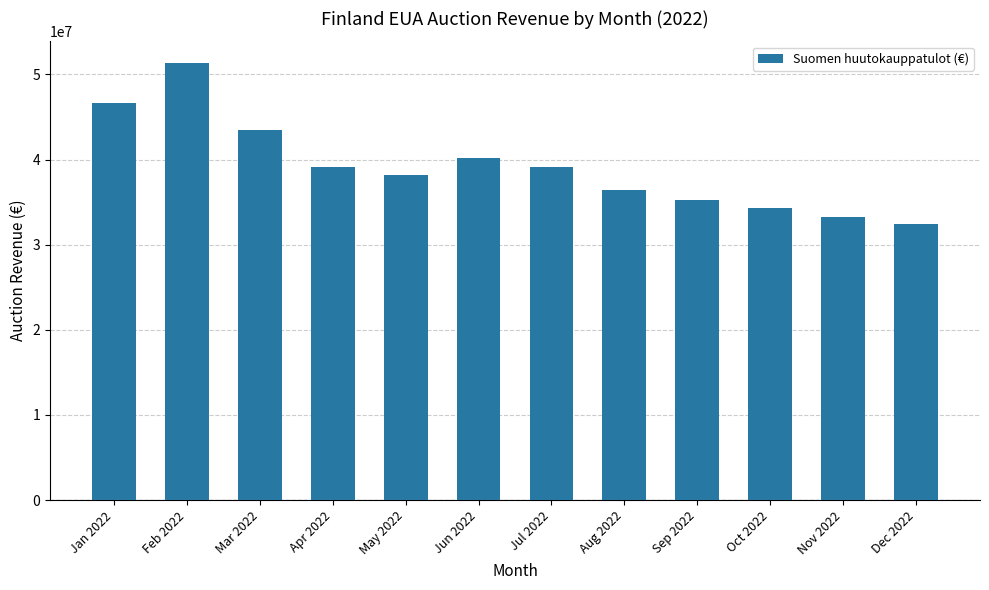

What is the label of the 7th bar from the left?

Jul 2022